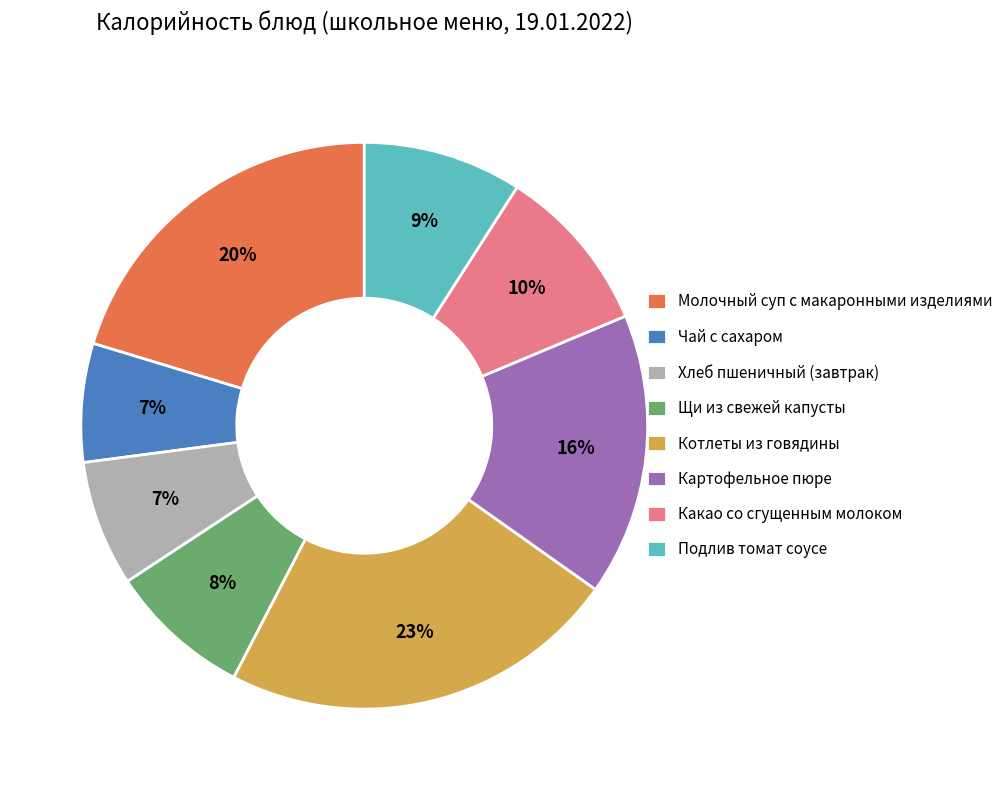

Combined, do Котлеты из говядины and Щи из свежей капусты account for over 50%?

No